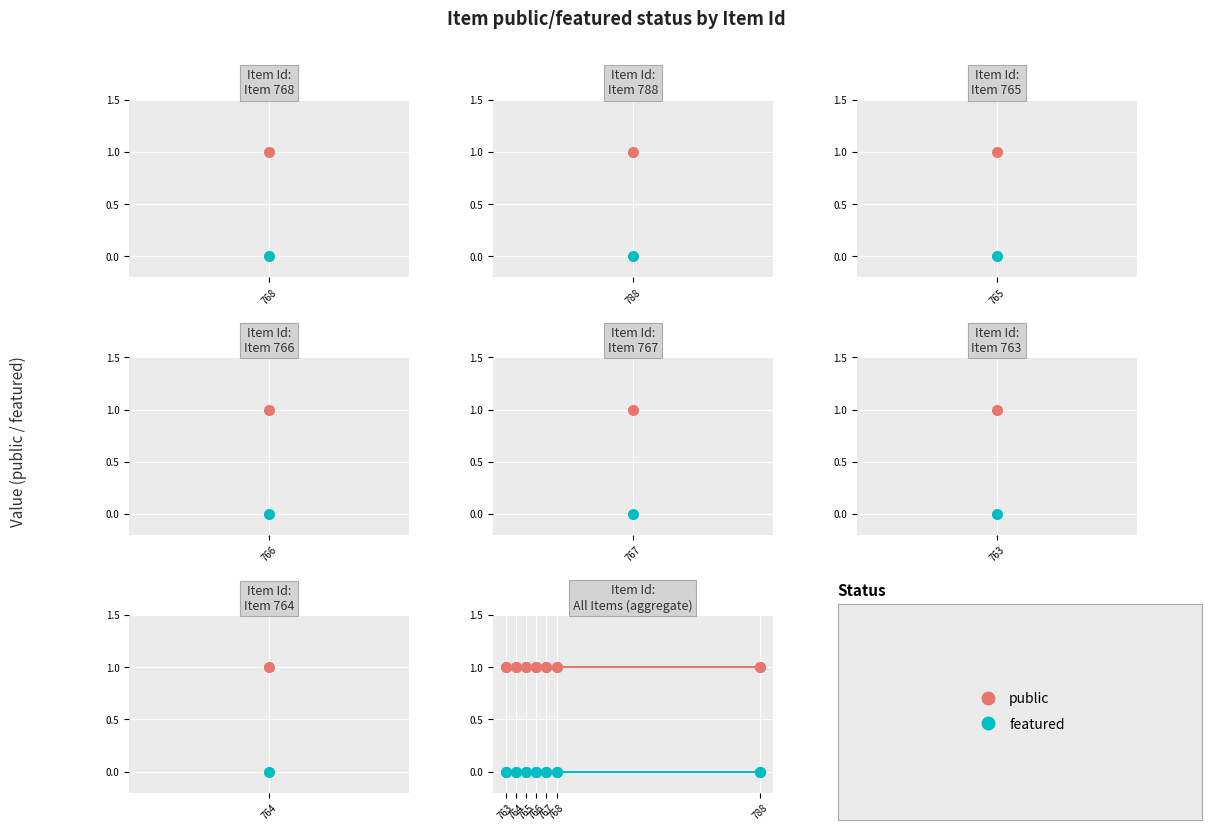

True or false: featured has a value of 0 at 764.

True